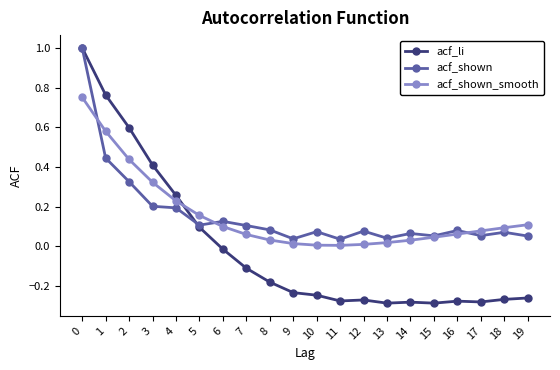

What is the sum of all acf_shown_smooth values?

3.1